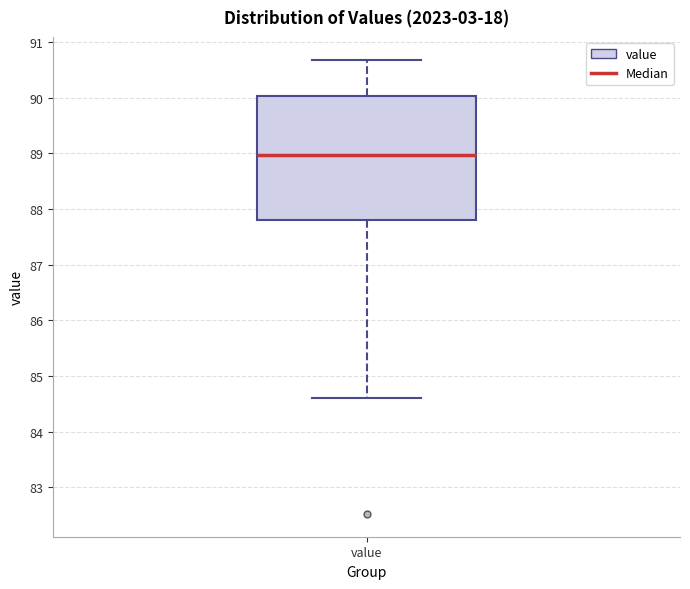

Where does the lower whisker of the box for value end on the y-axis? The values are not printed on the chart, so give them approximately, as read against the axis.

84.6